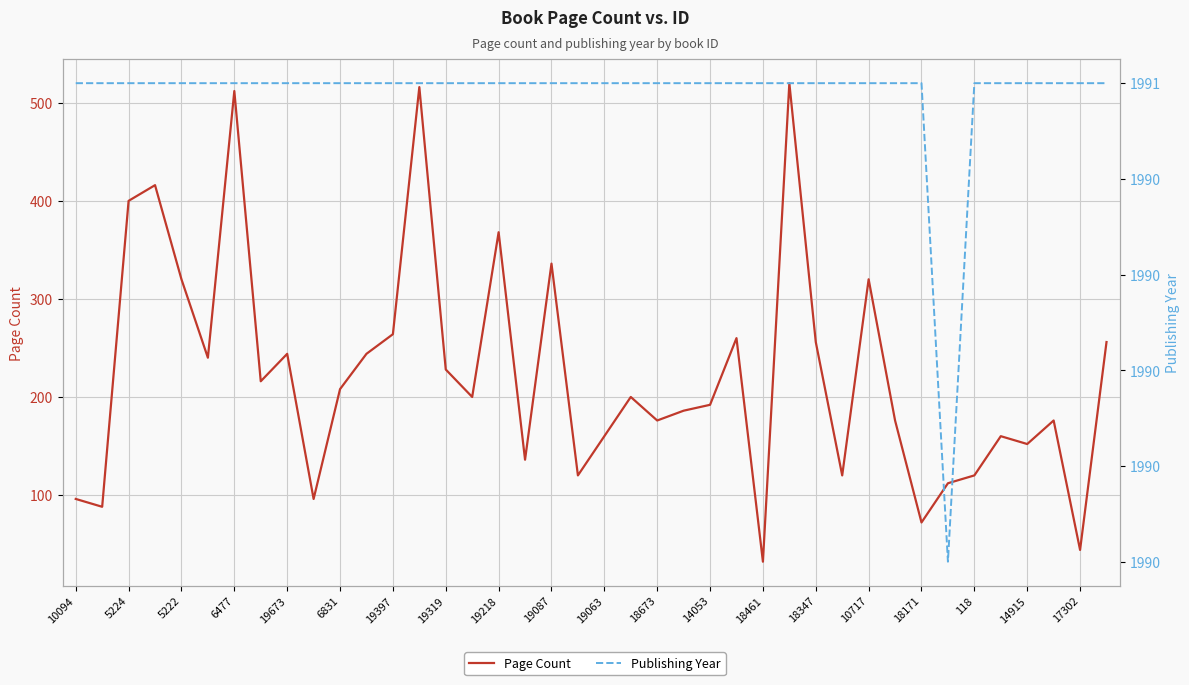

True or false: Page Count and Publishing Year cross at least once.

False